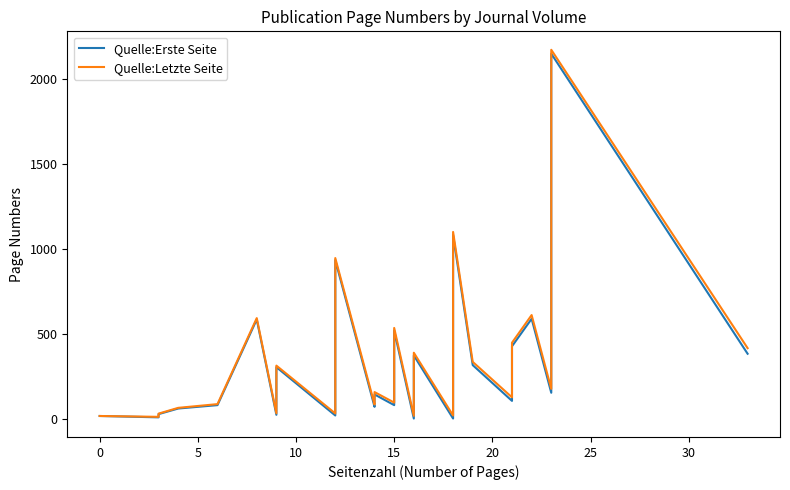

At how many categories does at least one series exceed 438?

8